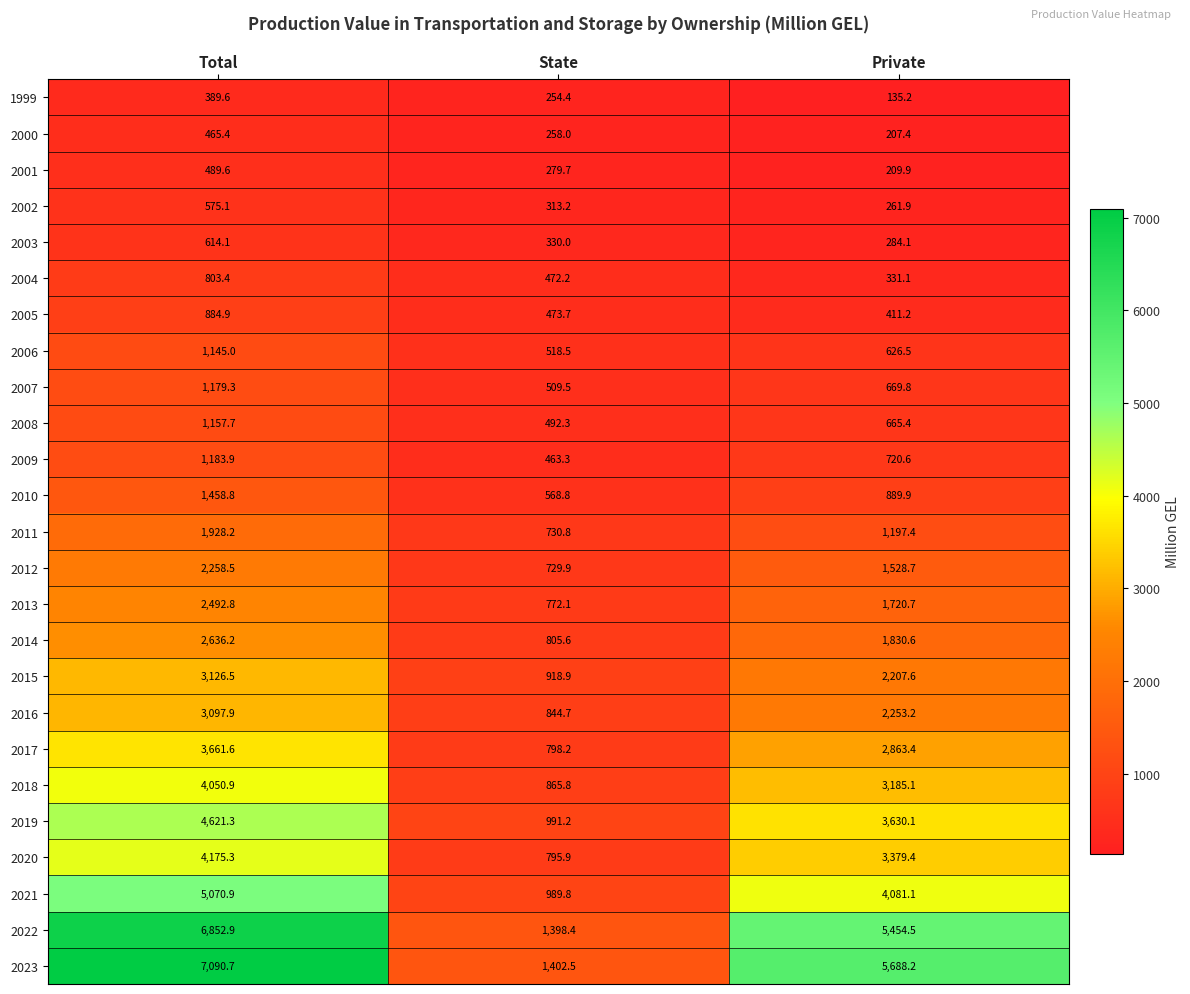

List the labels in order of 2023 value, largest first.

Total, Private, State